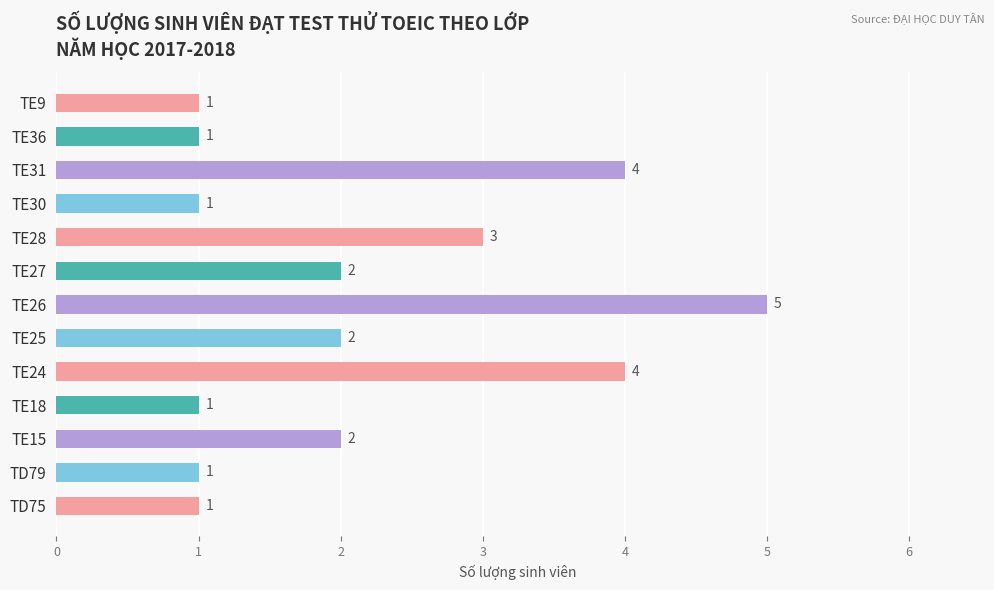

What is the difference between the maximum and second lowest values?

4